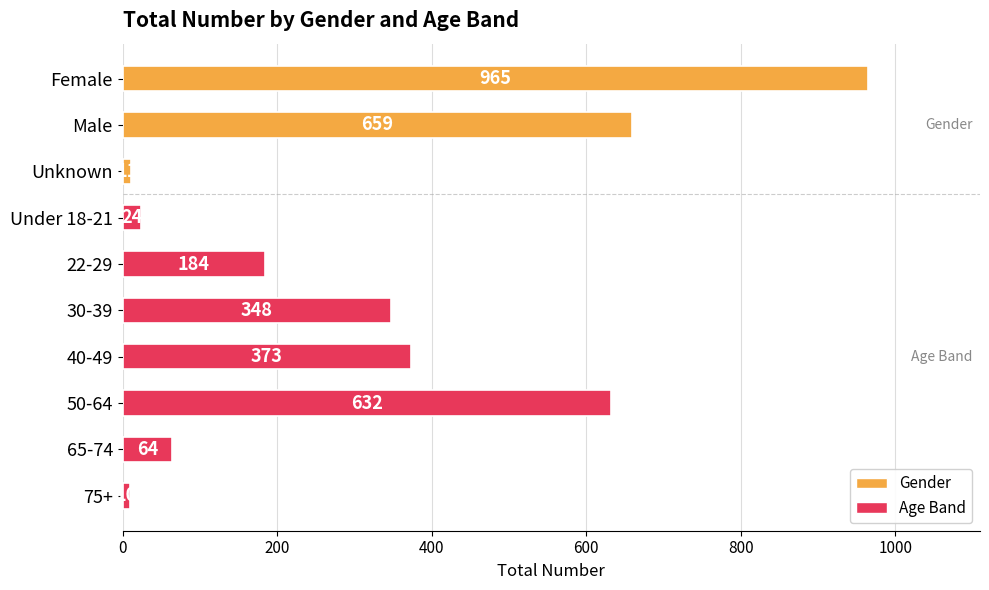

Approximately how many times larger is the value at 50-64 compared to 22-29?

3.4